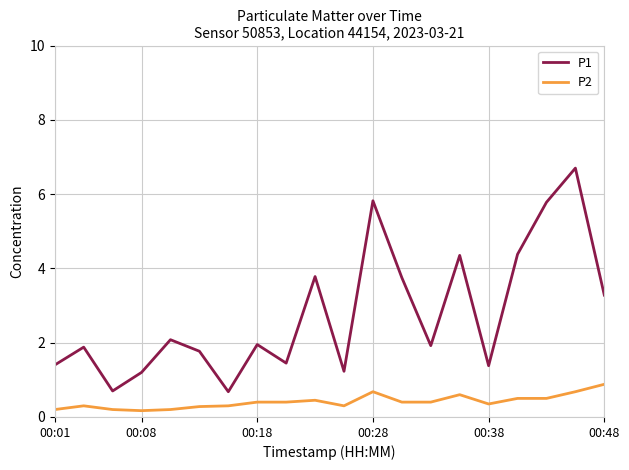

True or false: P1 and P2 cross at least once.

False